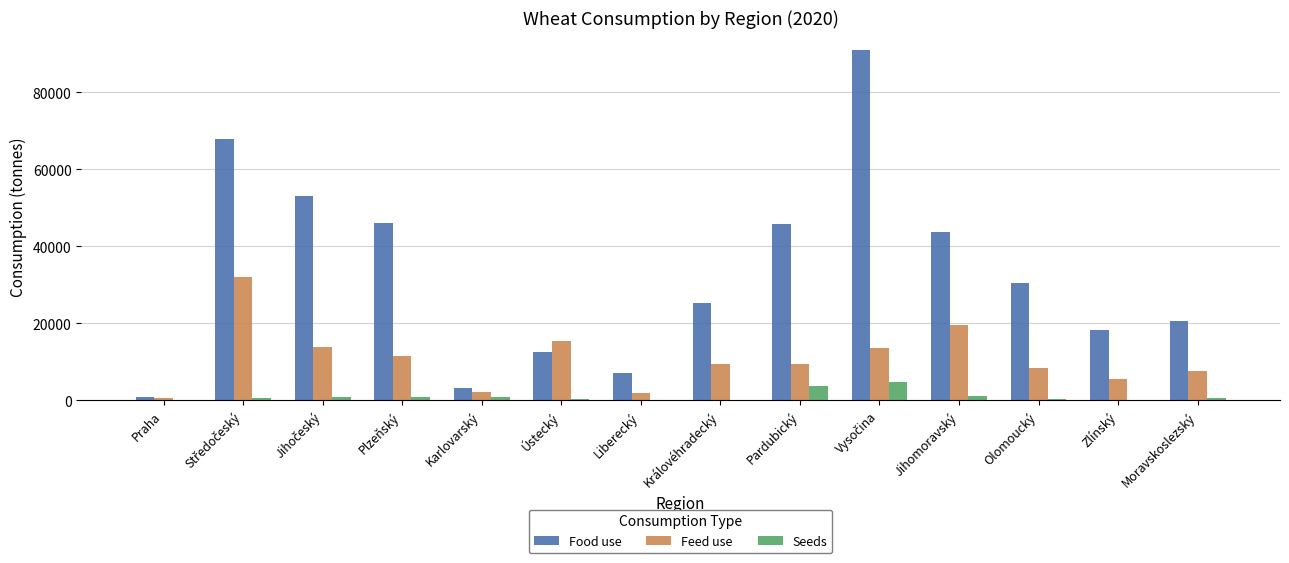

True or false: Food use has a value of 66228.0 at Jihomoravský.

False